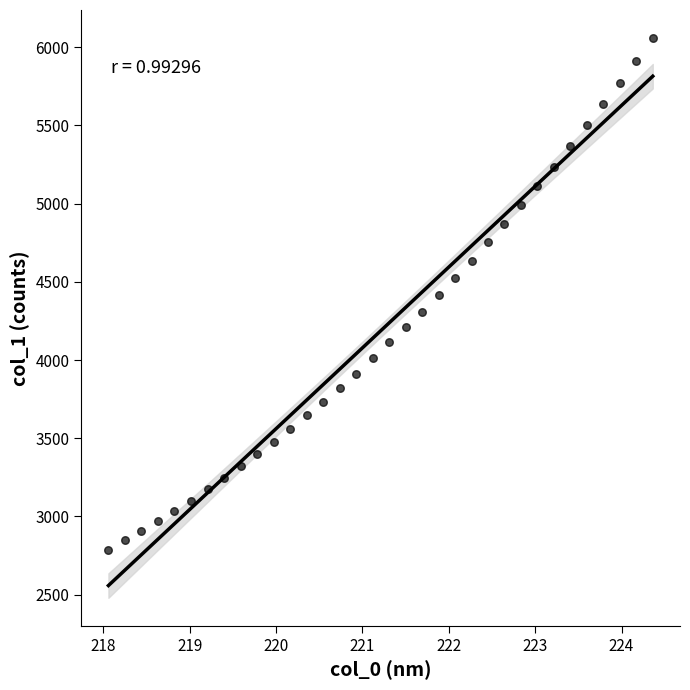

What is the range of Y values (max minus min)?

3270.5